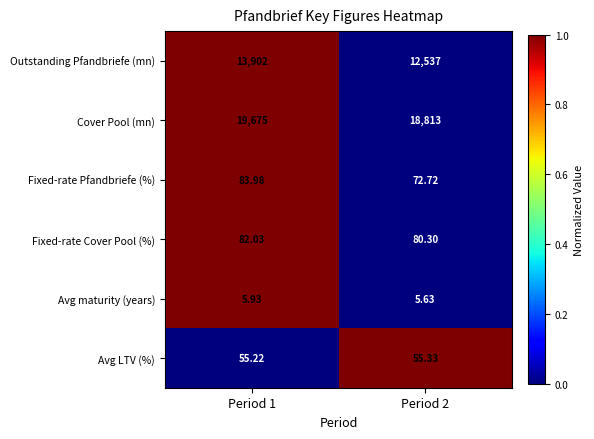

How many distinct data groups are displayed?

6